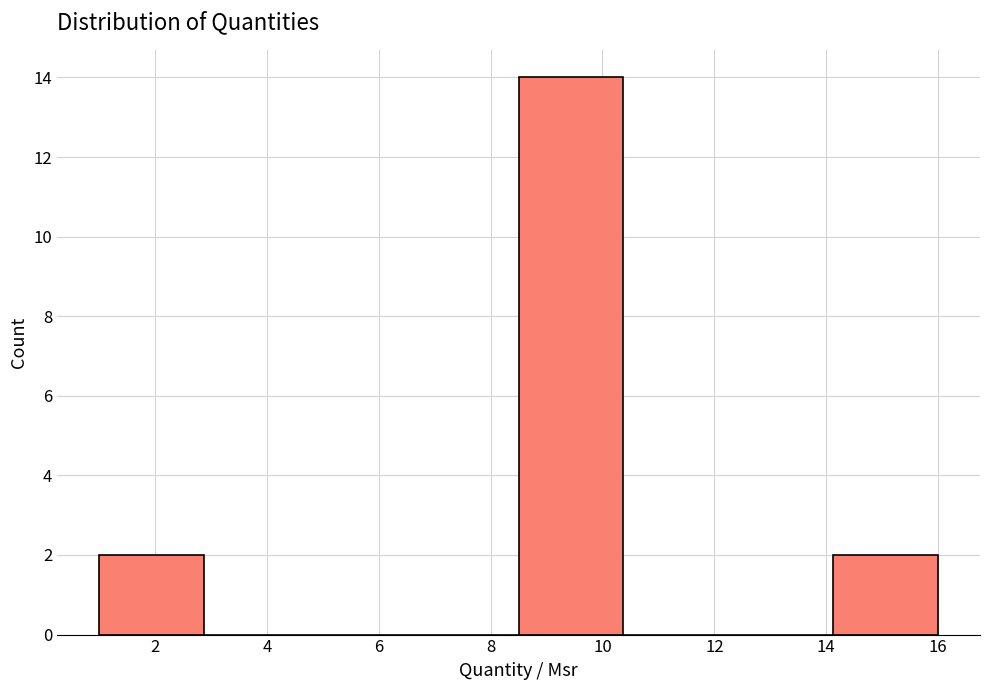

Which range on the x-axis has the tallest bar?

8.6 to 10.4